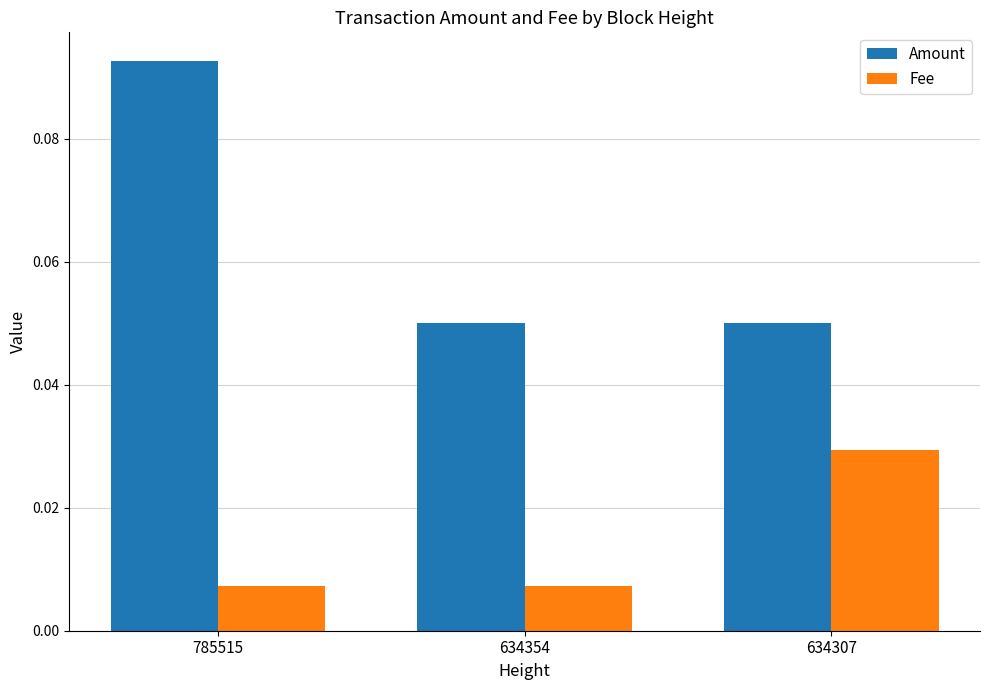

At 785515, list the series in order from smallest to largest.

Fee, Amount